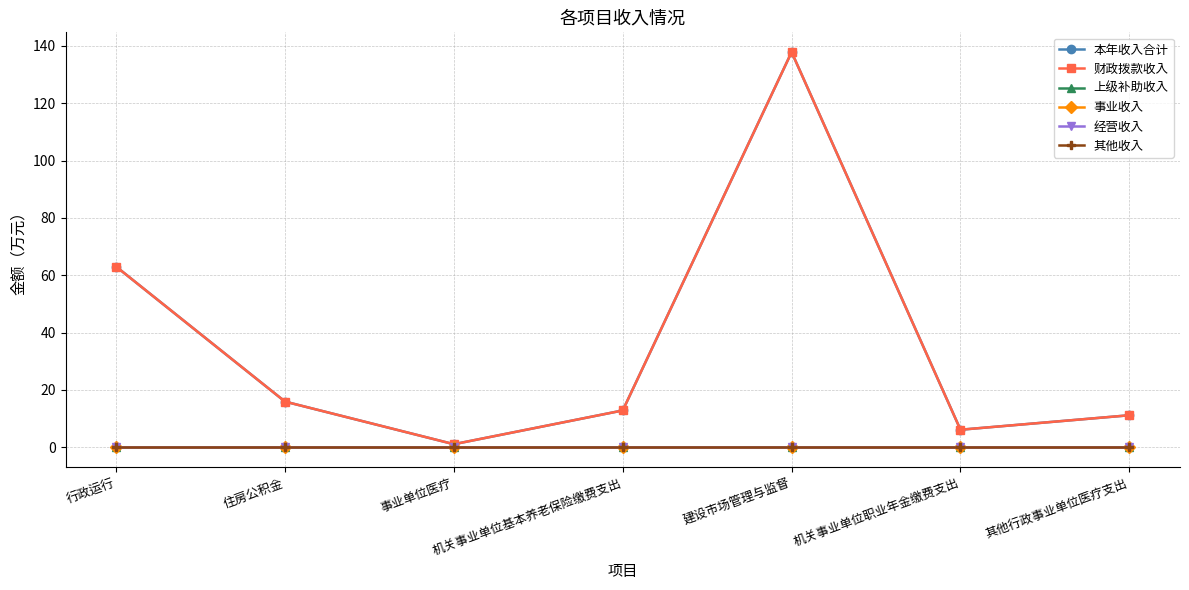

True or false: 上级补助收入 and 财政拨款收入 intersect in this chart.

False